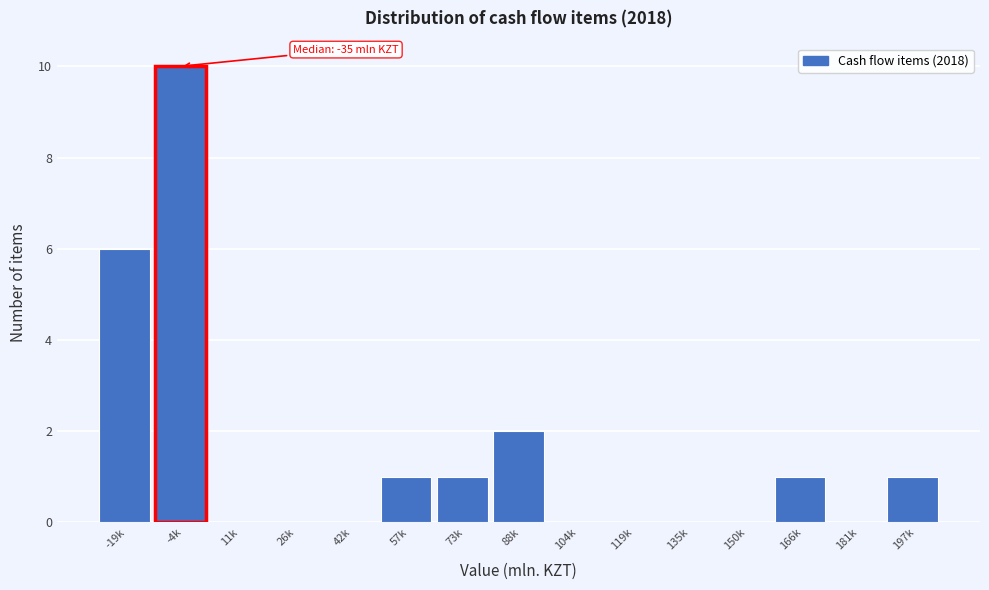

Reading left to right, what are all the values shown in this chart?

-19k=6	-4k=10	11k=0	26k=0	42k=0	57k=1	73k=1	88k=2	104k=0	119k=0	135k=0	150k=0	166k=1	181k=0	197k=1